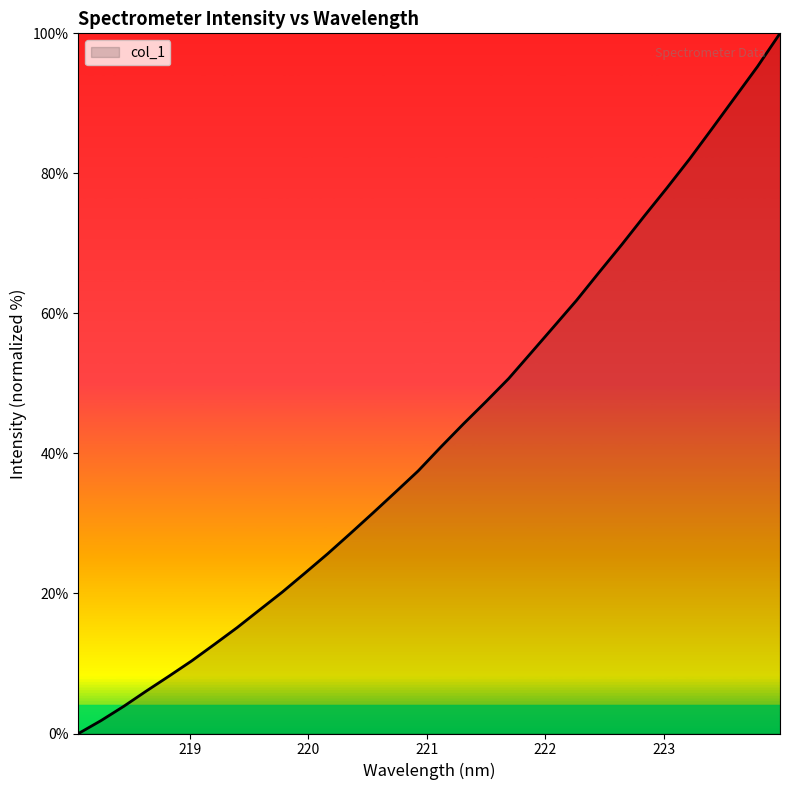

What is the maximum value shown in the chart?

100.0